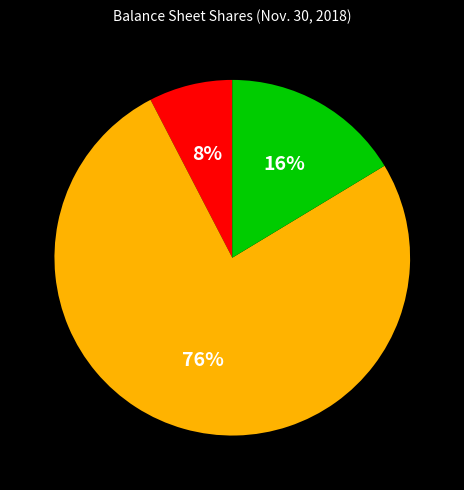

To the nearest percent, what is the average slice percentage?

33%